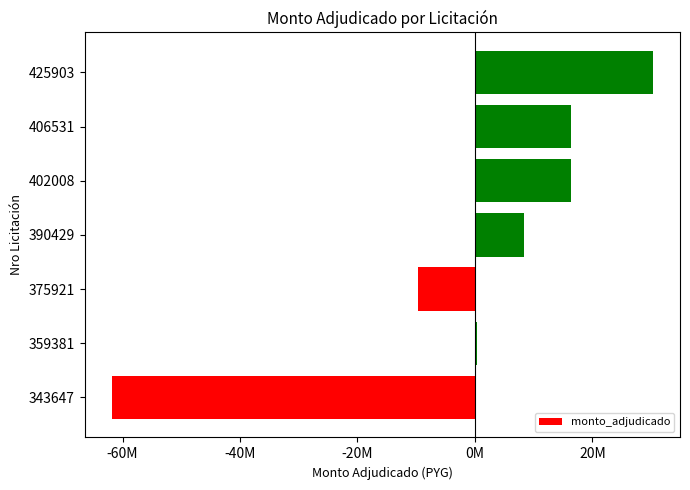

Are the bars horizontal?

Yes